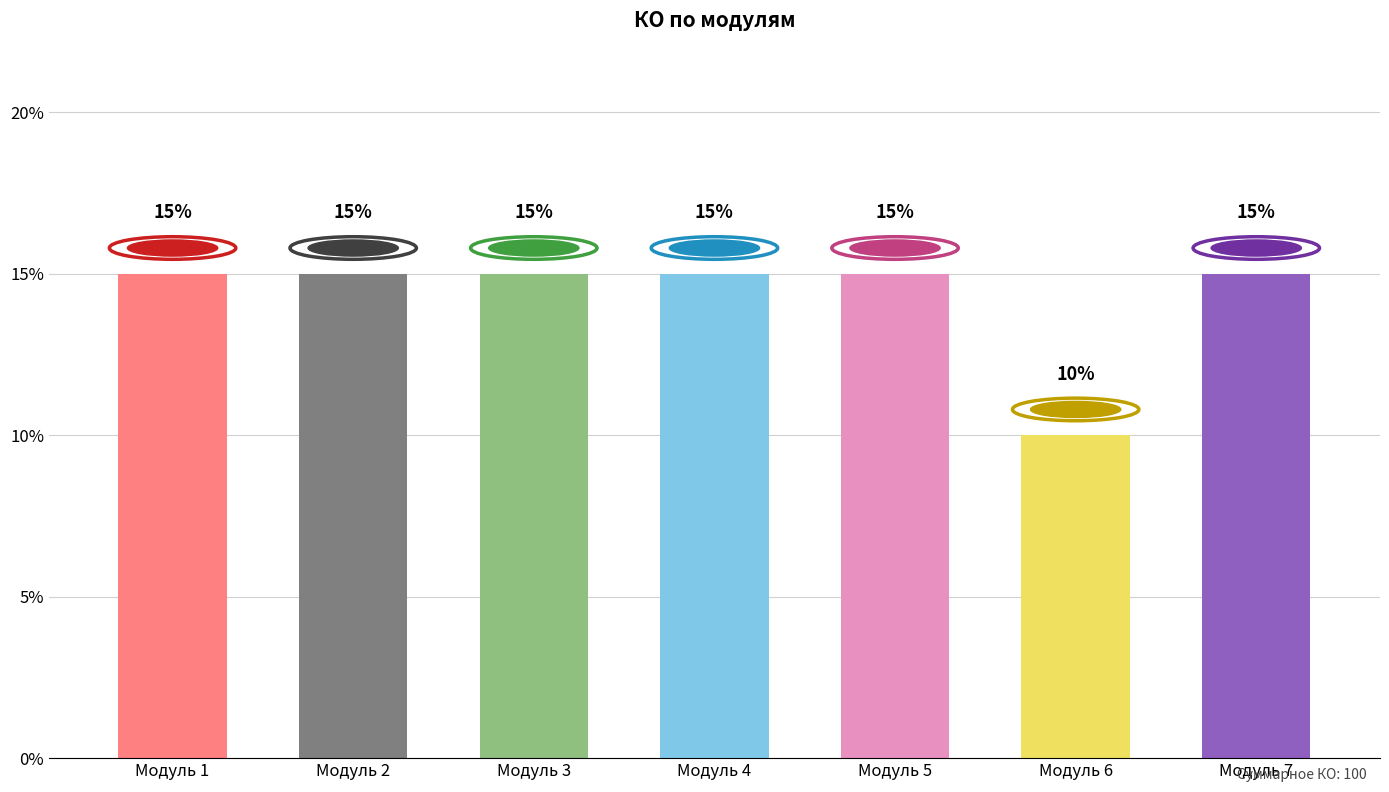

True or false: the data shows 8 at Модуль 5.

False